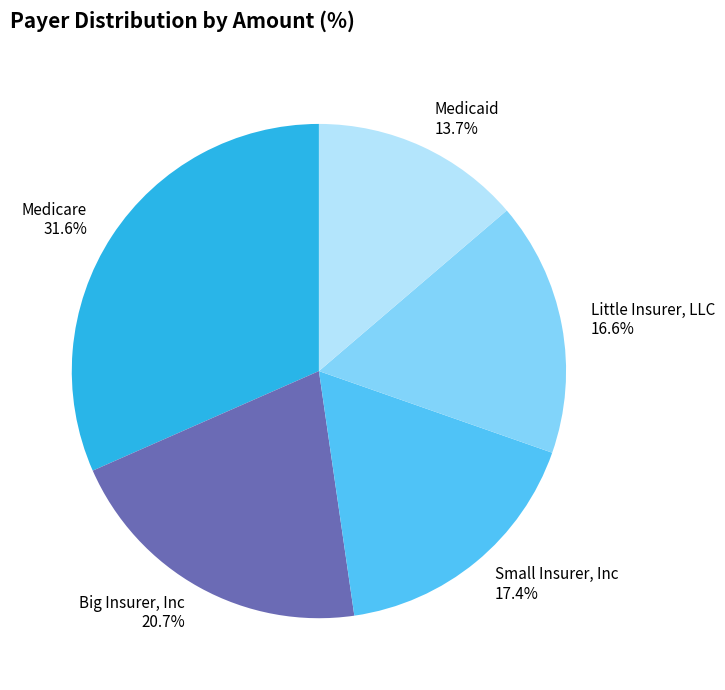

To the nearest percent, what percentage of the pie is Big Insurer, Inc?

21%